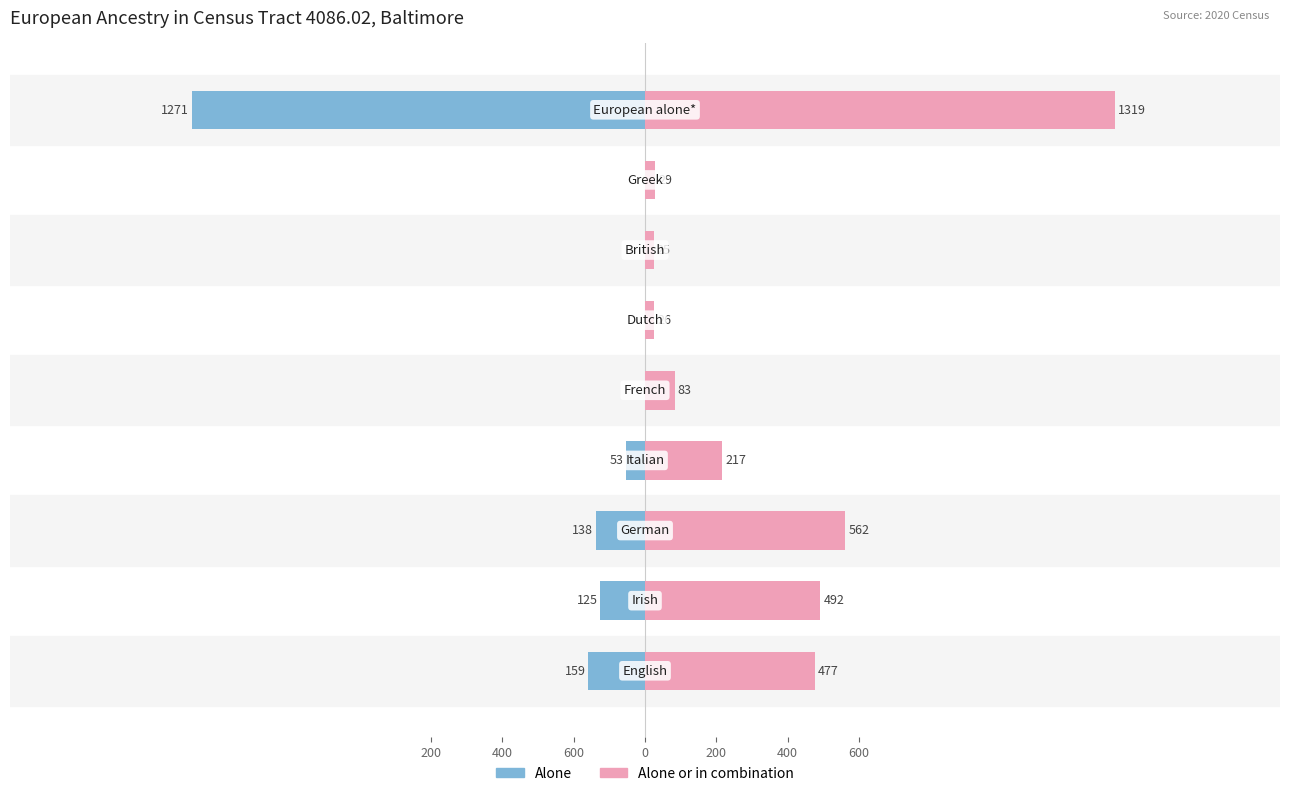

Which series has the widest spread of values?

Alone or in combination